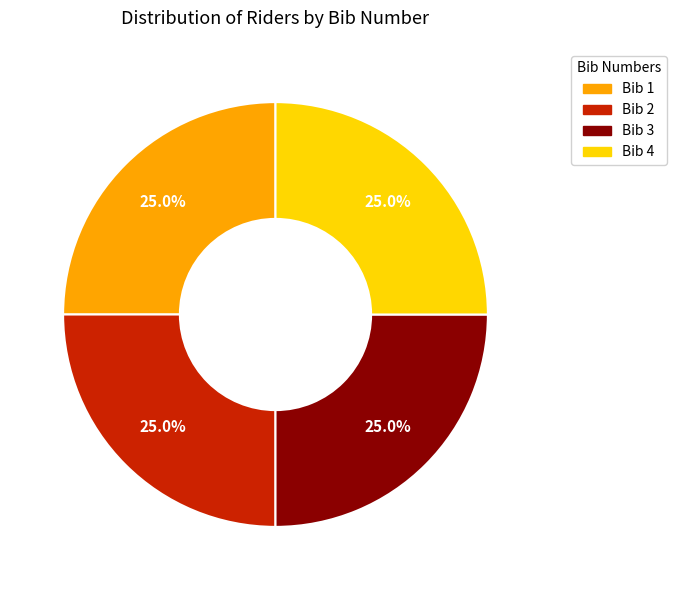

Is there any slice that represents more than half of the pie?

No